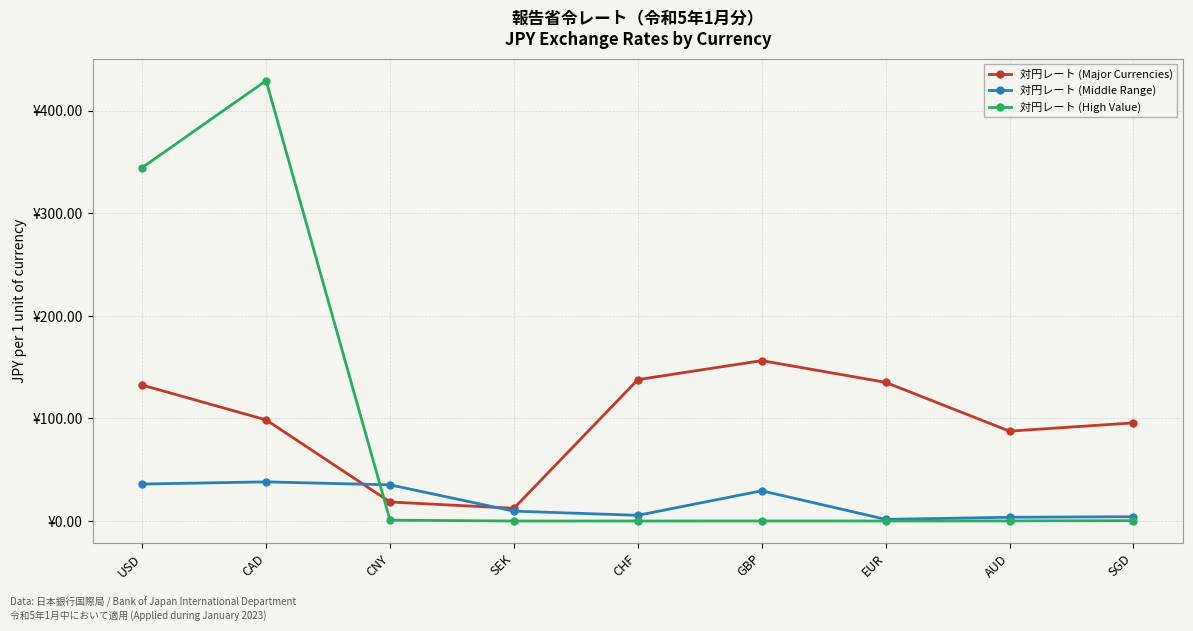

The 対円レート (High Value) series shows 0.1 at GBP. True or false?

False